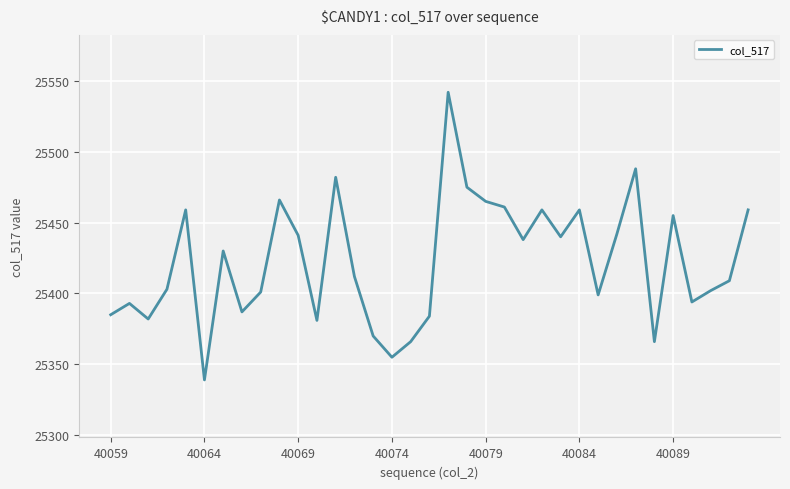

How many lines are shown in the chart?

1